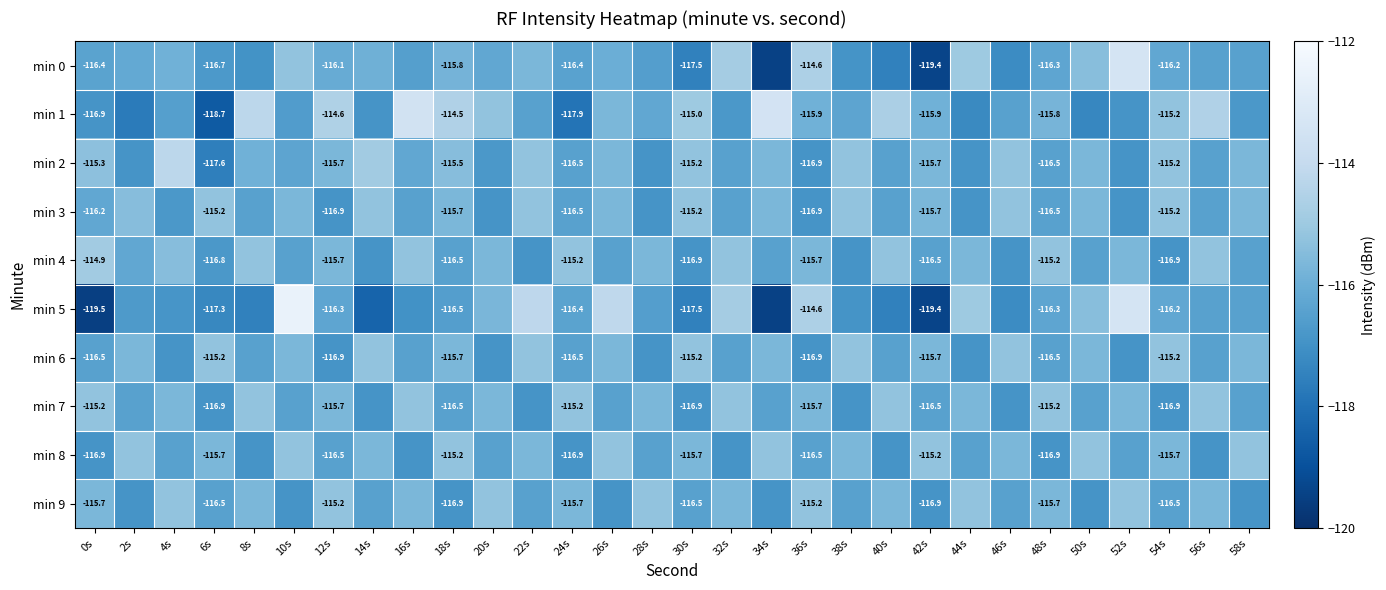

Is the value of min 8 at 4s greater than the value of min 9 at 58s?

Yes